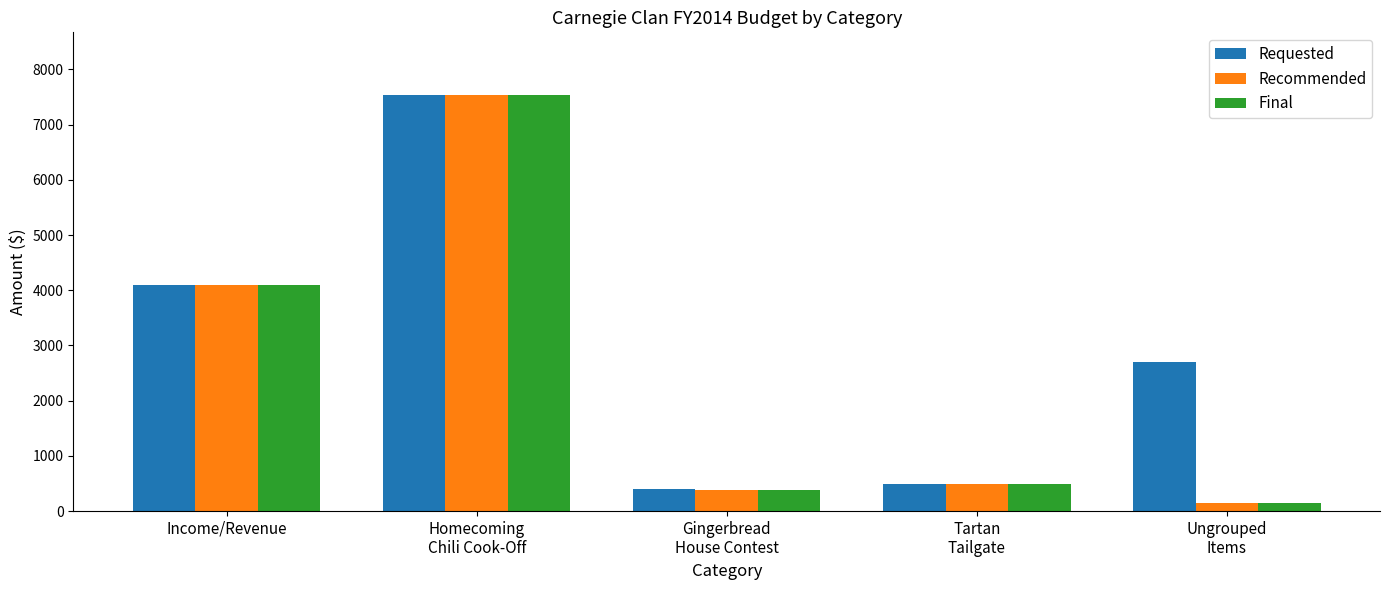

The value of Requested at Income/Revenue is 4100. True or false?

True